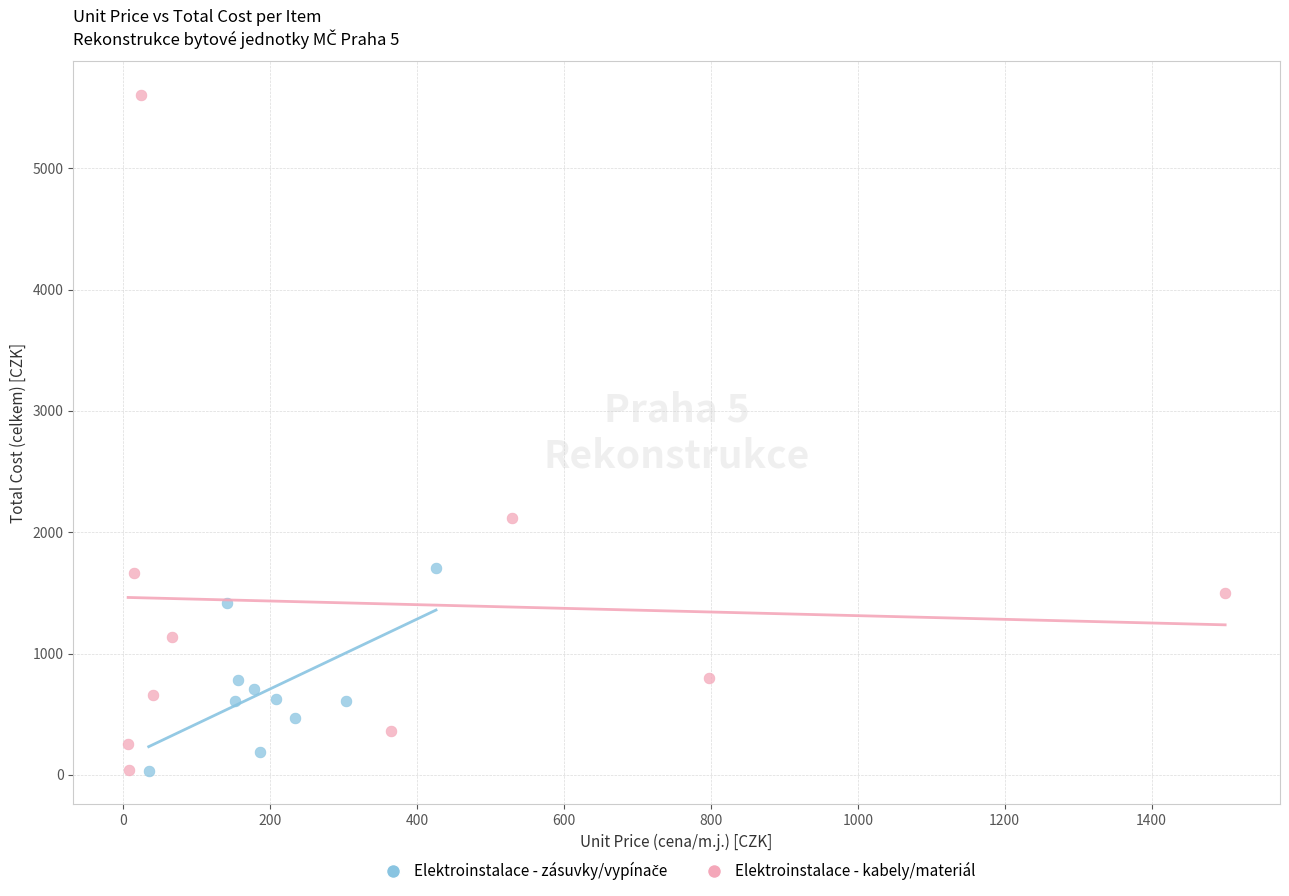

Which series has the widest spread of Y values?

Elektroinstalace - kabely/materiál